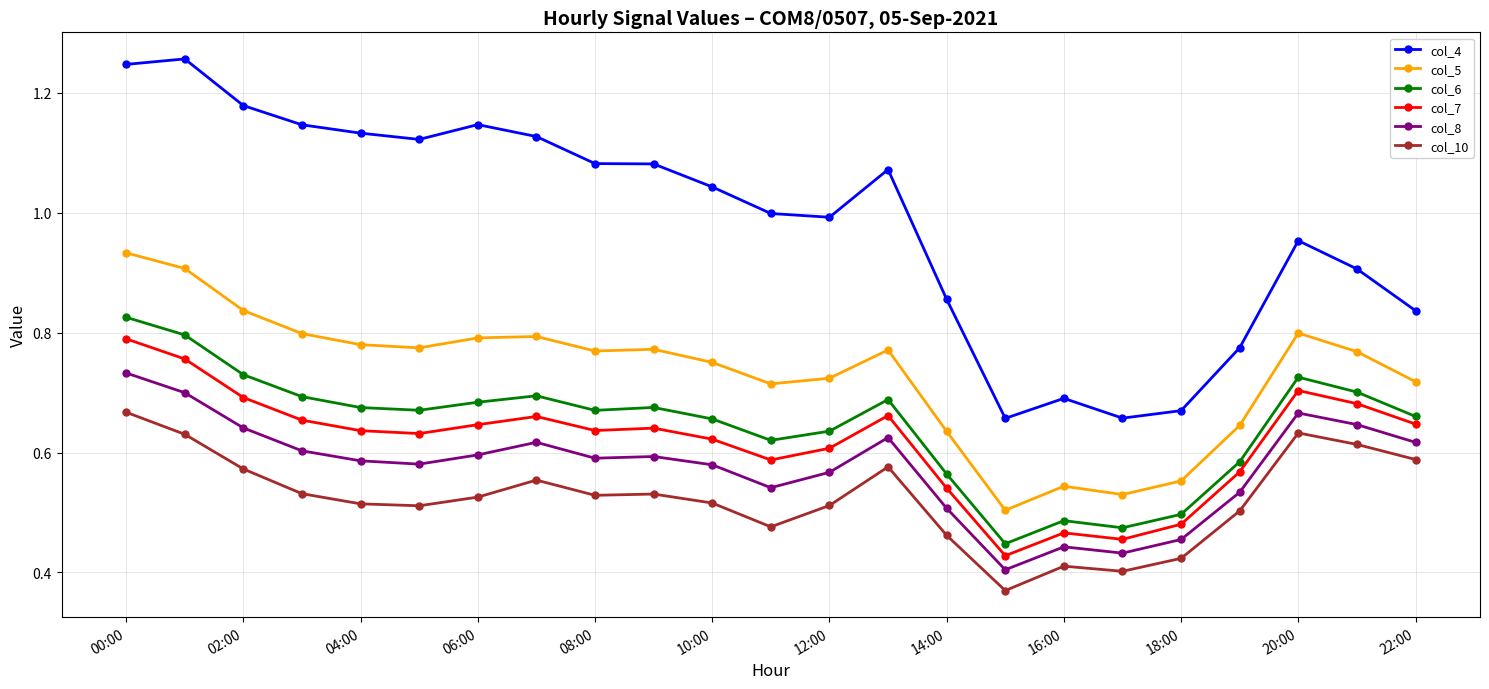

What is the difference between the second highest and minimum values in the col_6 series?

0.3